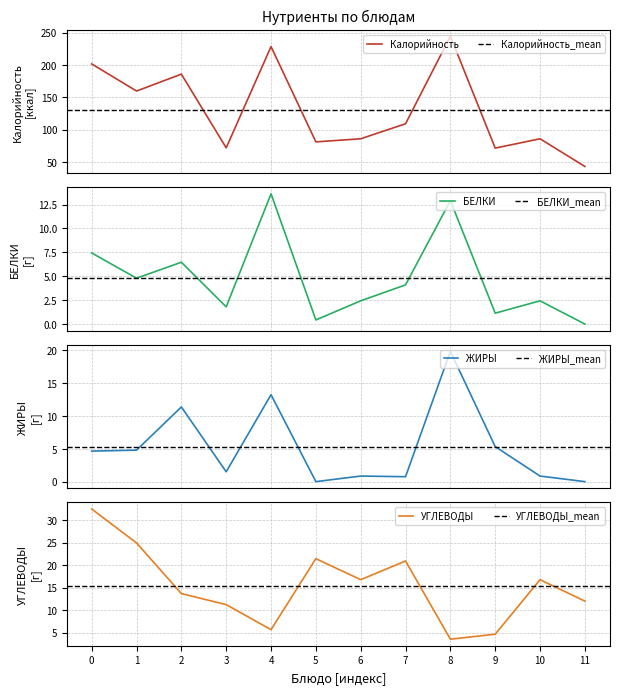

How many values in the УГЛЕВОДЫ series are below 16?

6